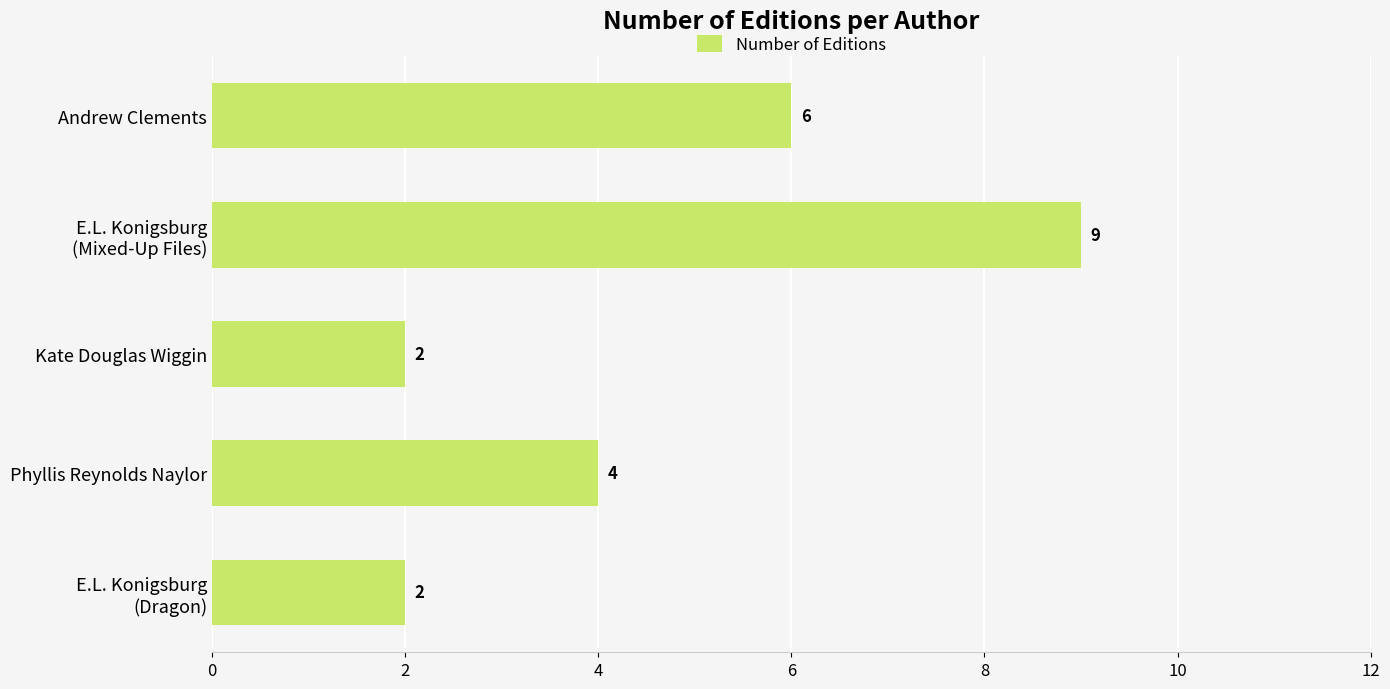

The chart shows a value of 4 at Kate Douglas Wiggin. True or false?

False